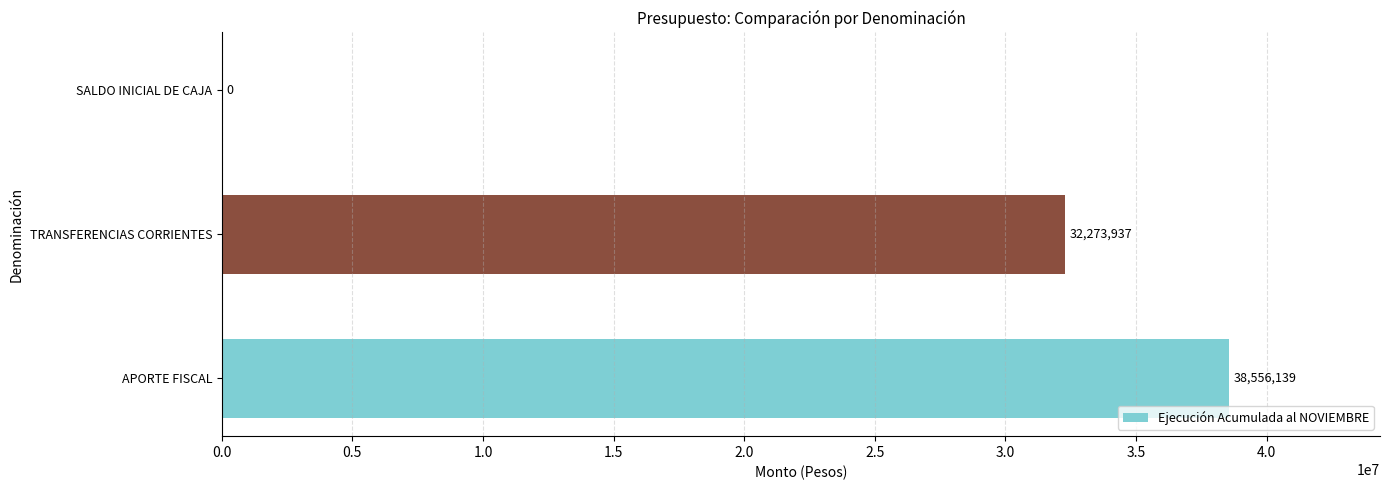

What is the sum of all values?

70830076